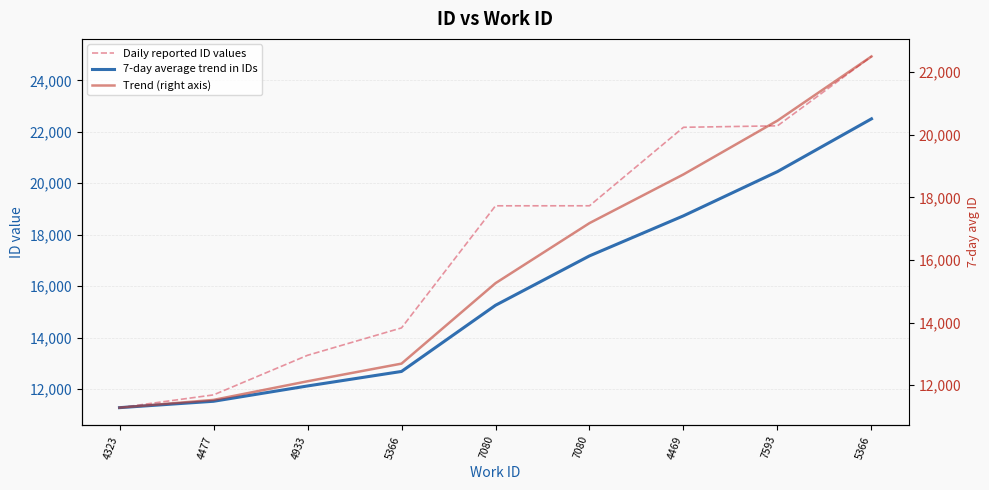

What is the average value of the 7-day average trend in IDs series?

15750